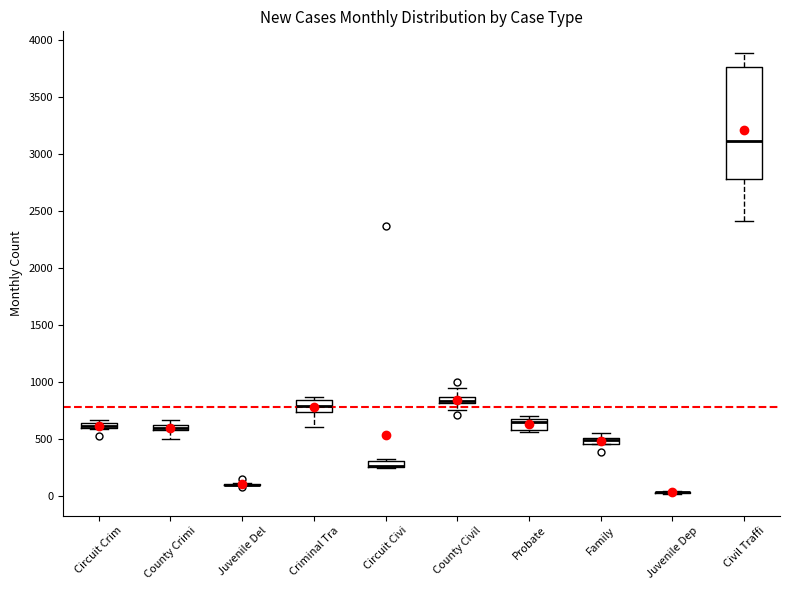

Where is the lower edge of the box for Circuit Civi on the y-axis? The values are not printed on the chart, so give them approximately, as read against the axis.

250